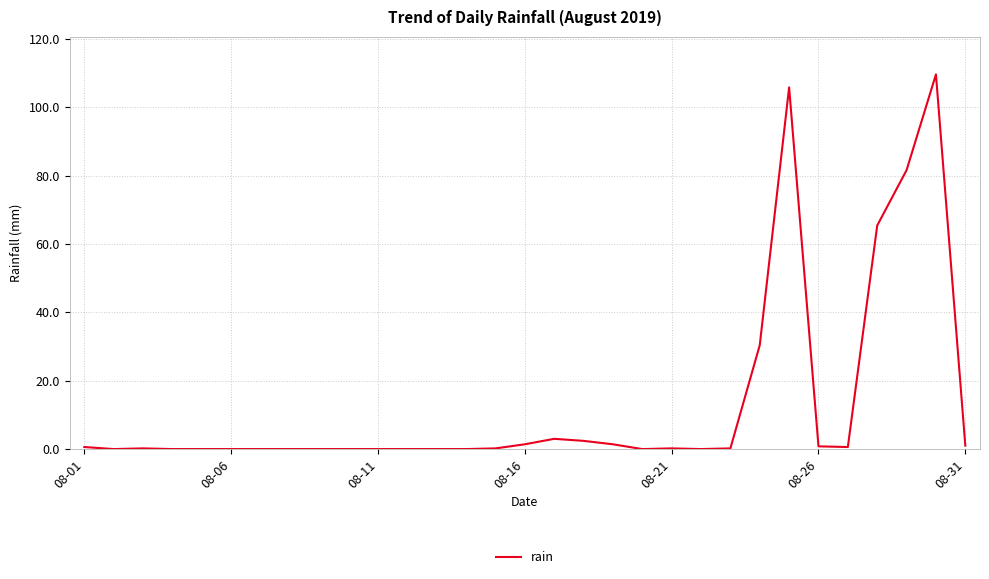

What is the maximum value shown in the chart?

109.6